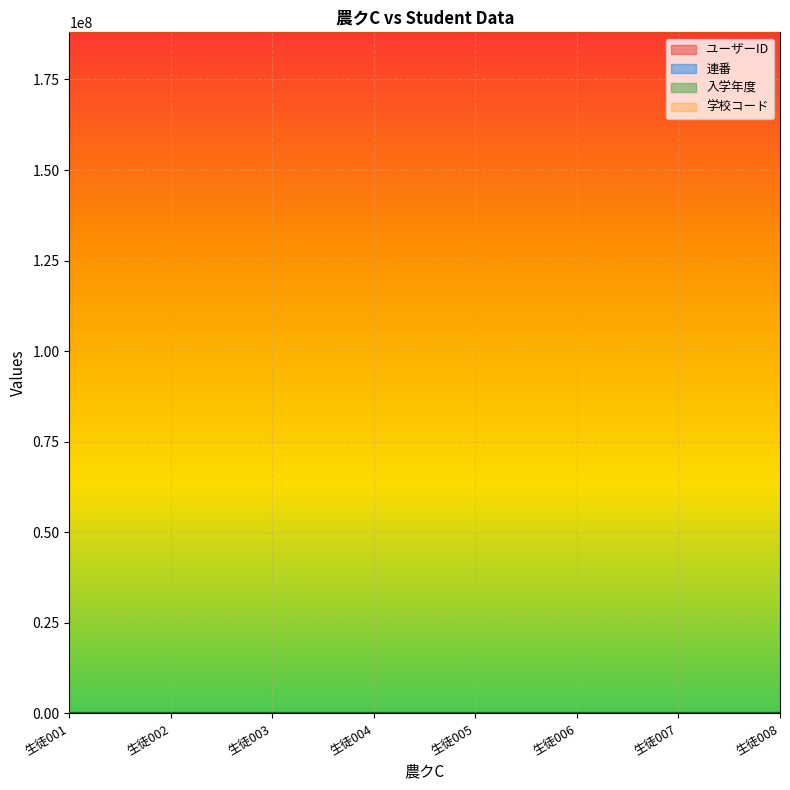

List the series in order of their overall mean, highest first.

ユーザーID, 連番